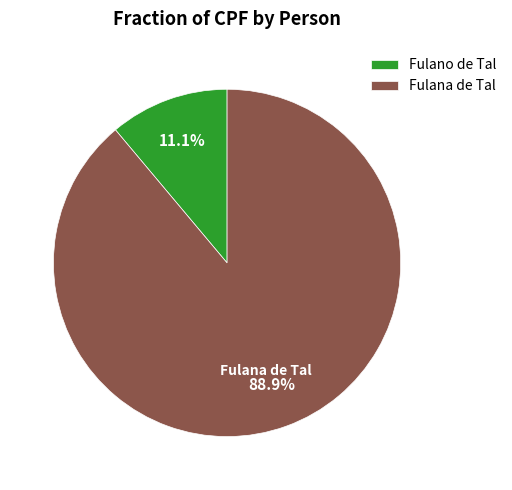

What percentage is the Fulano de Tal slice, to the nearest percent?

11%